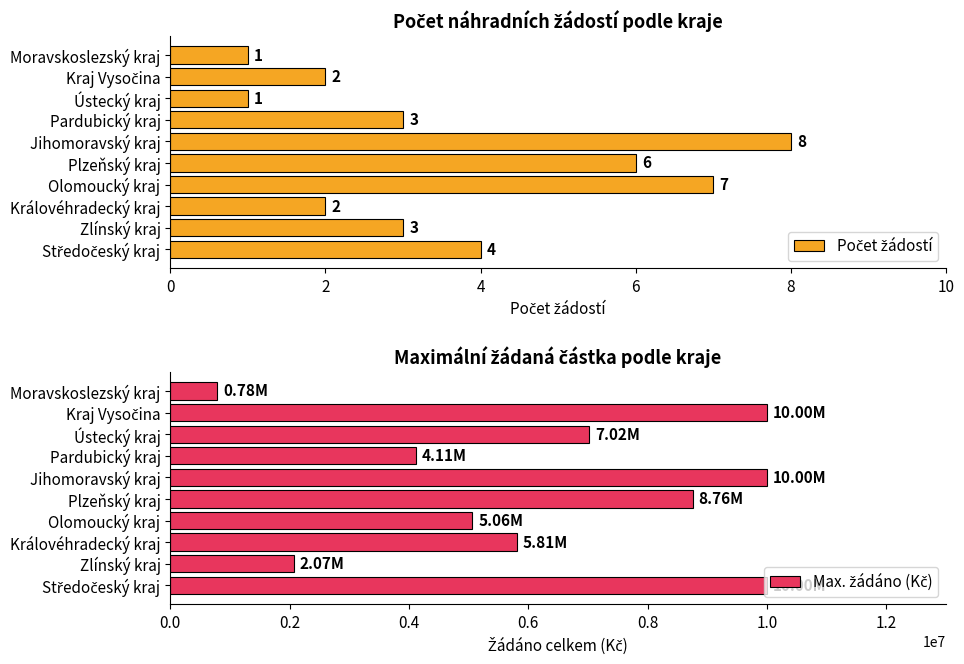

What is the label of the 3rd bar from the right?

Ústecký kraj